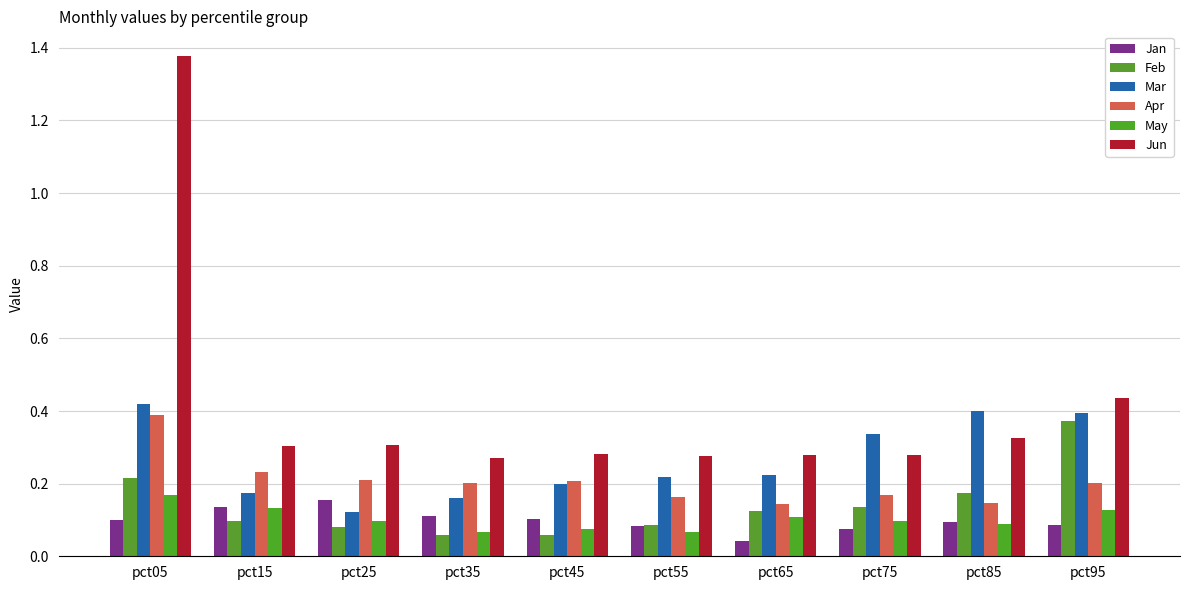

Between pct75 and pct55, which is larger?

pct55